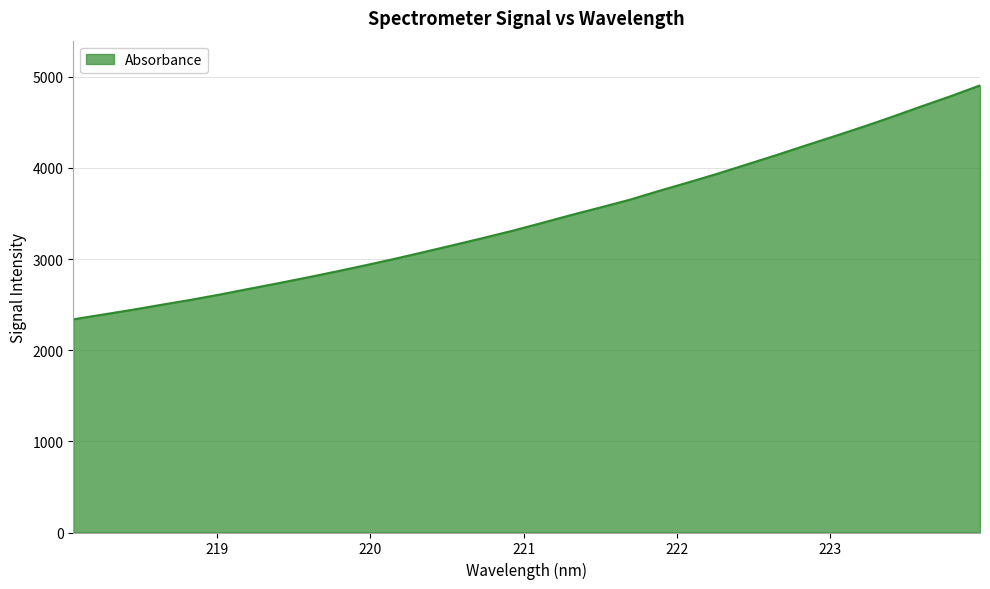

What is the difference between the maximum and minimum values?

2566.6